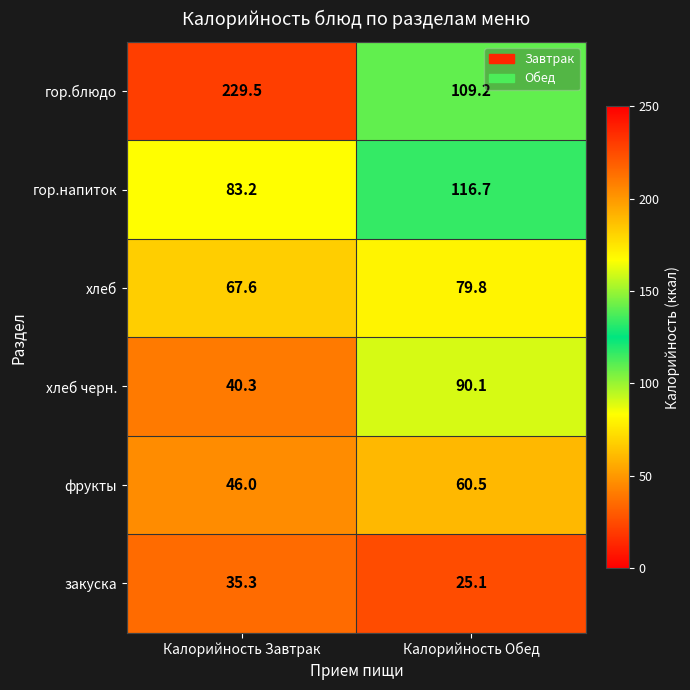

Rank the series by their maximum value, from lowest to highest.

закуска, фрукты, хлеб, хлеб черн., гор.напиток, гор.блюдо